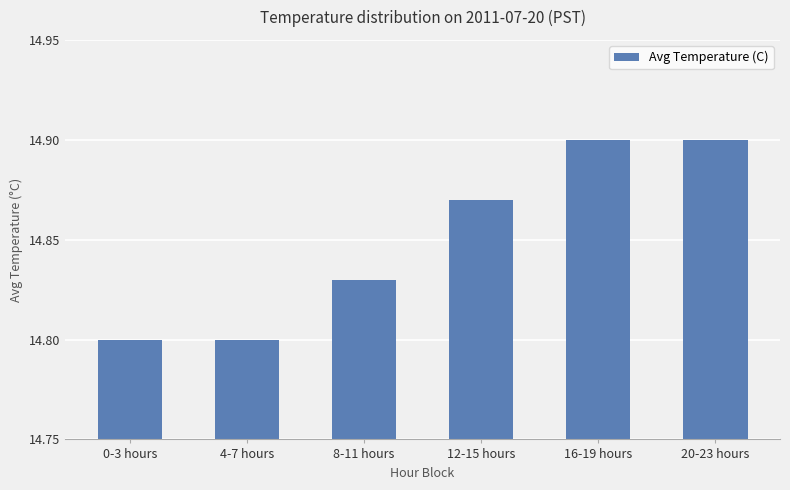

The value at 0-3 hours is 14.8. True or false?

True